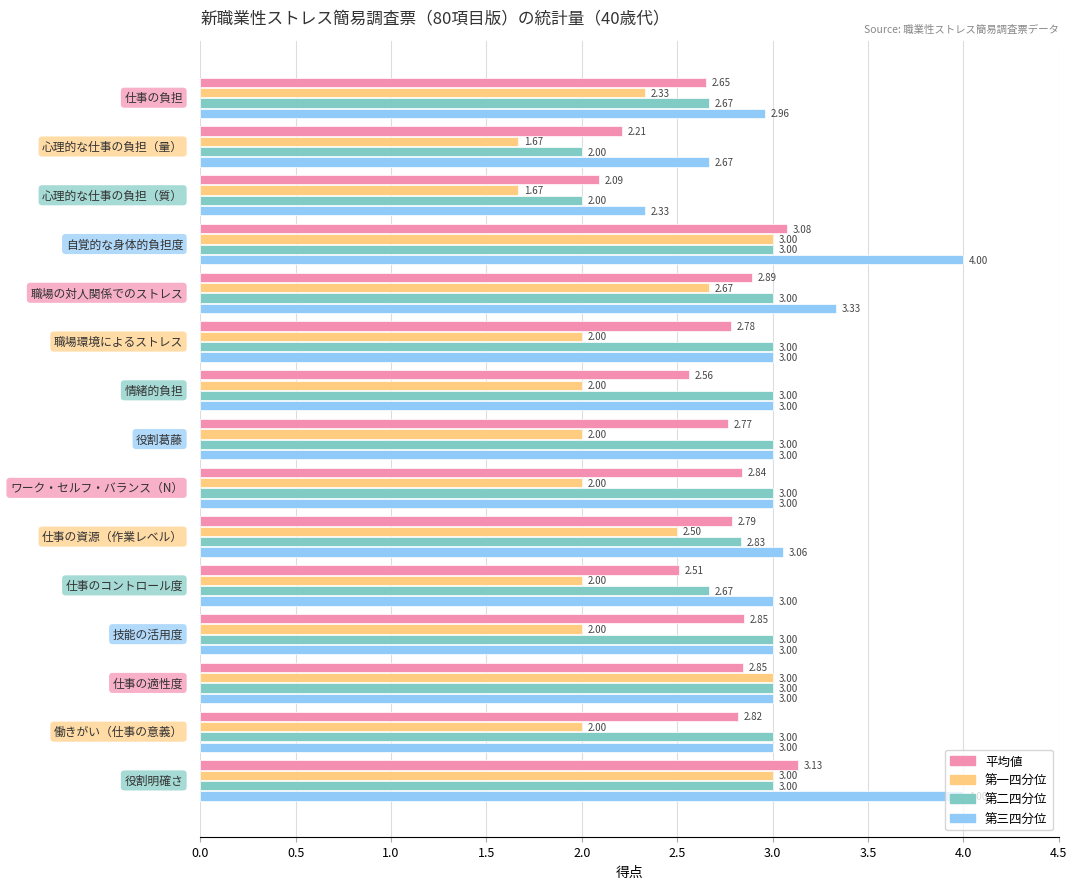

At how many categories does at least one series exceed 2?

15